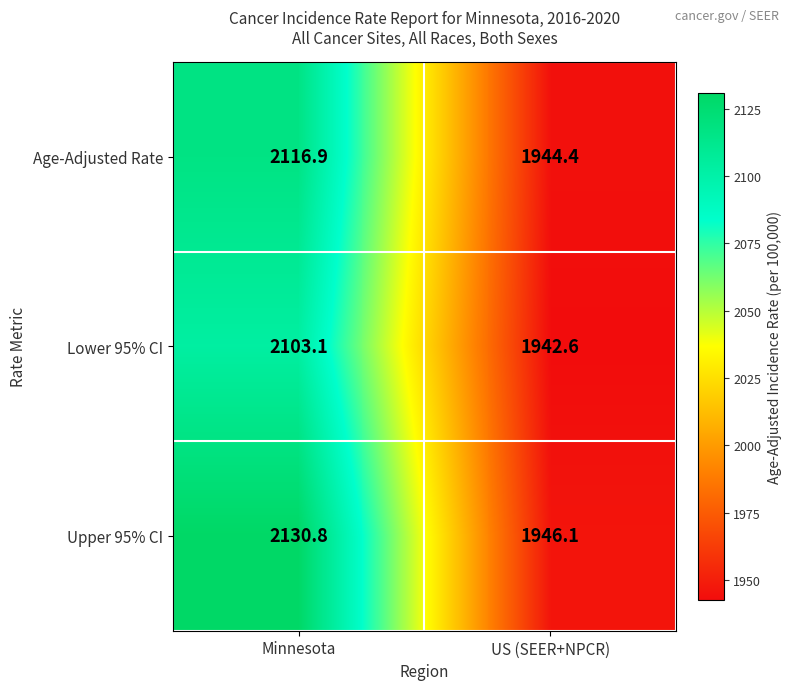

The value of Age-Adjusted Rate at US (SEER+NPCR) is 859.1. True or false?

False